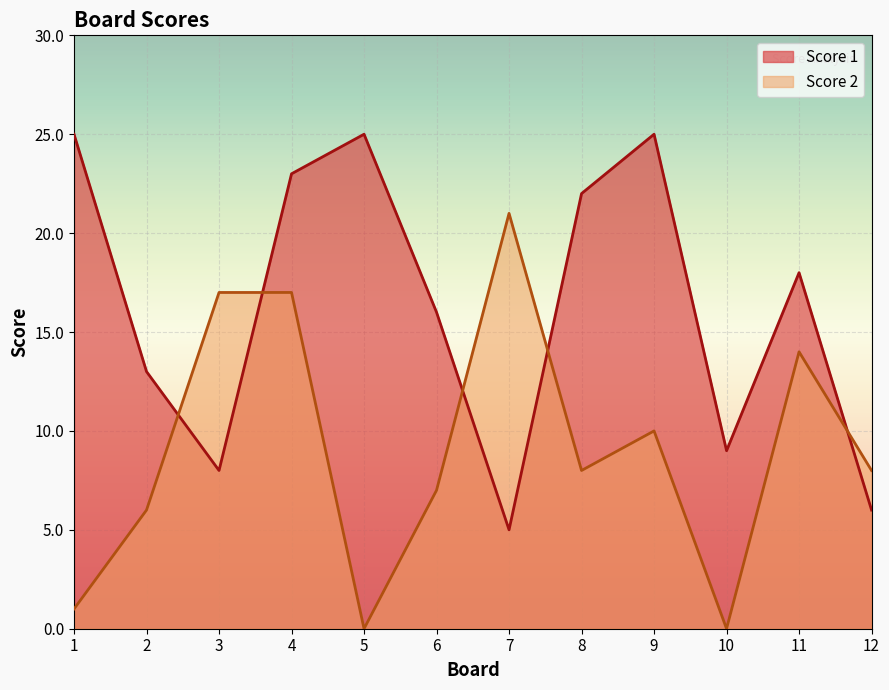

At how many categories does at least one series exceed 6?

12